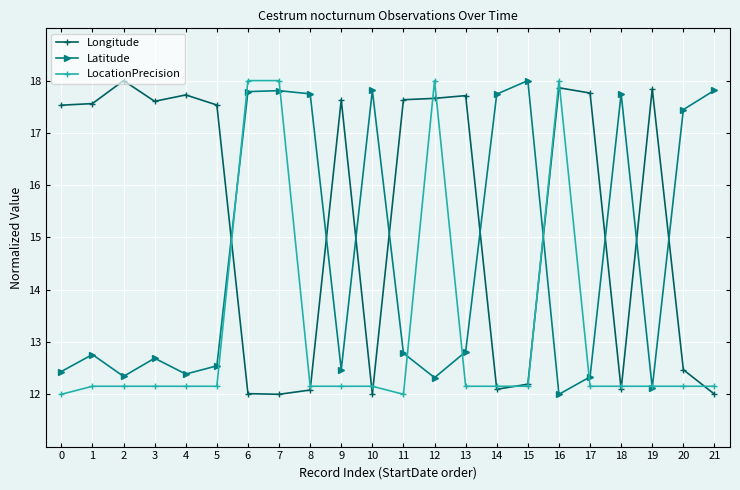

What is the difference between the maximum and minimum values in the Longitude series?

6.0